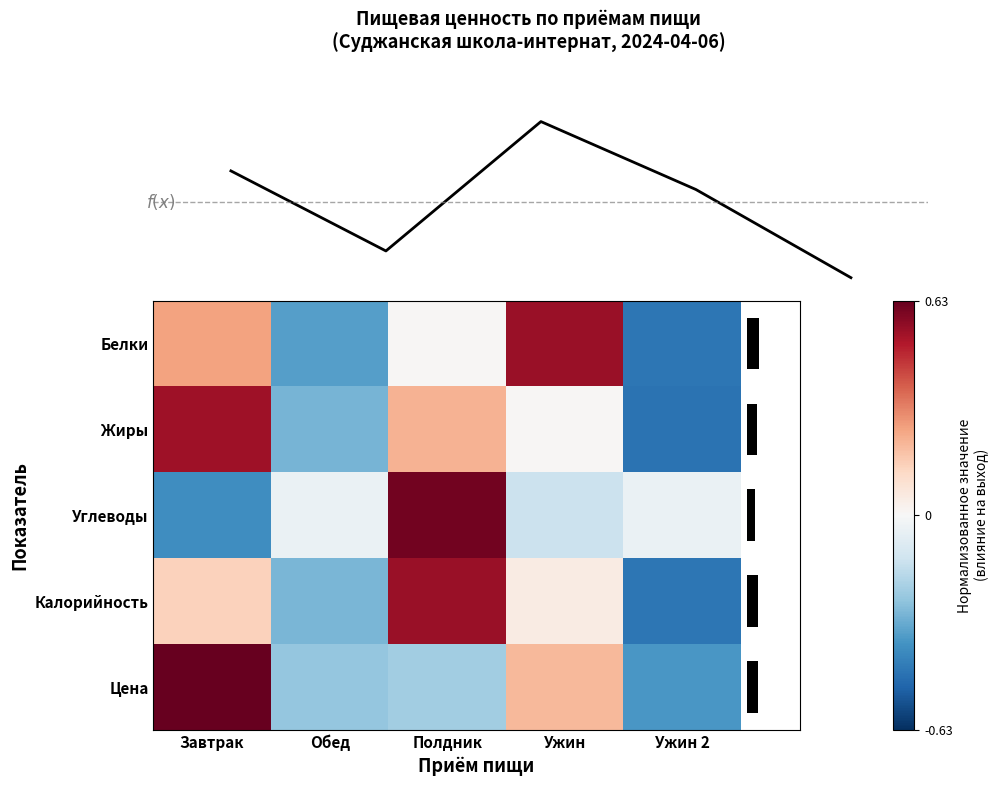

At which category is the sum across all series the highest?

Полдник